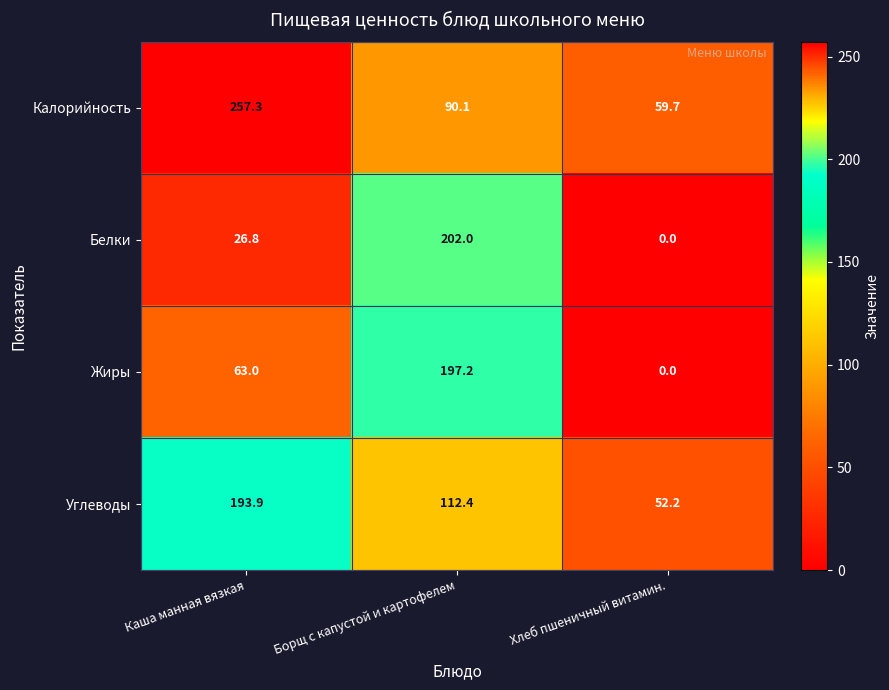

At which category is the sum across all series the highest?

Борщ с капустой и картофелем